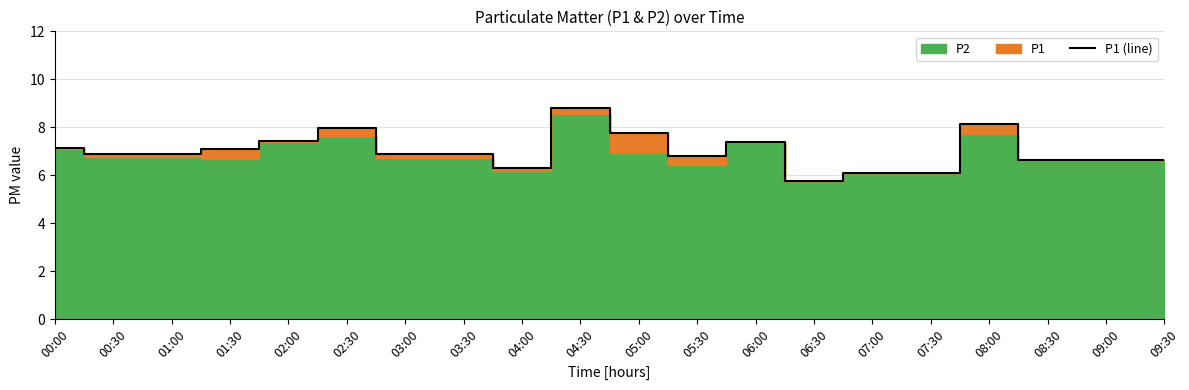

What is the change in value from 02:00 to 07:00?

-1.3